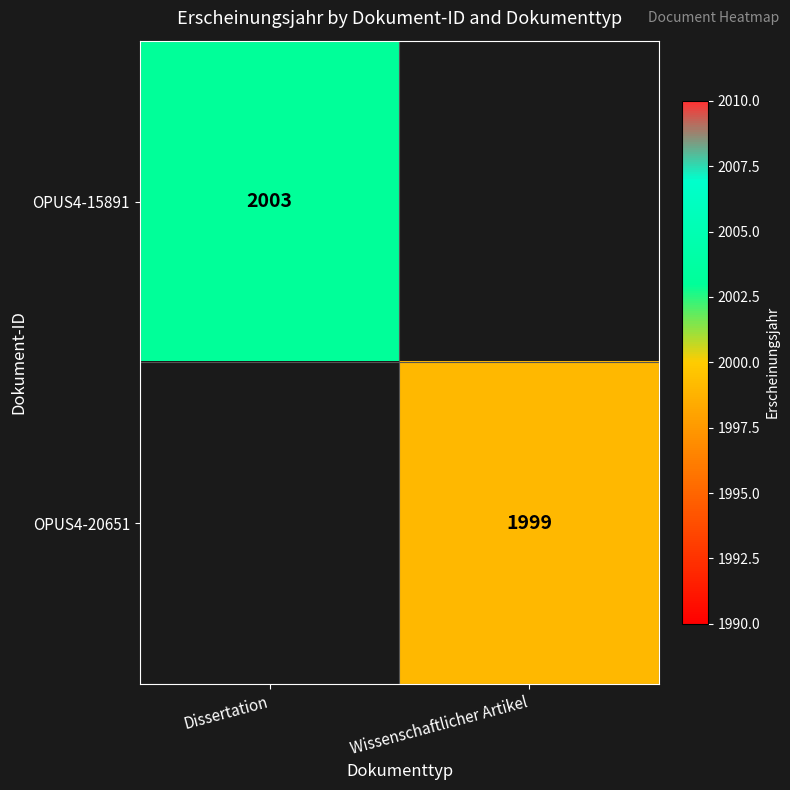

At how many categories does at least one series exceed 1223?

2